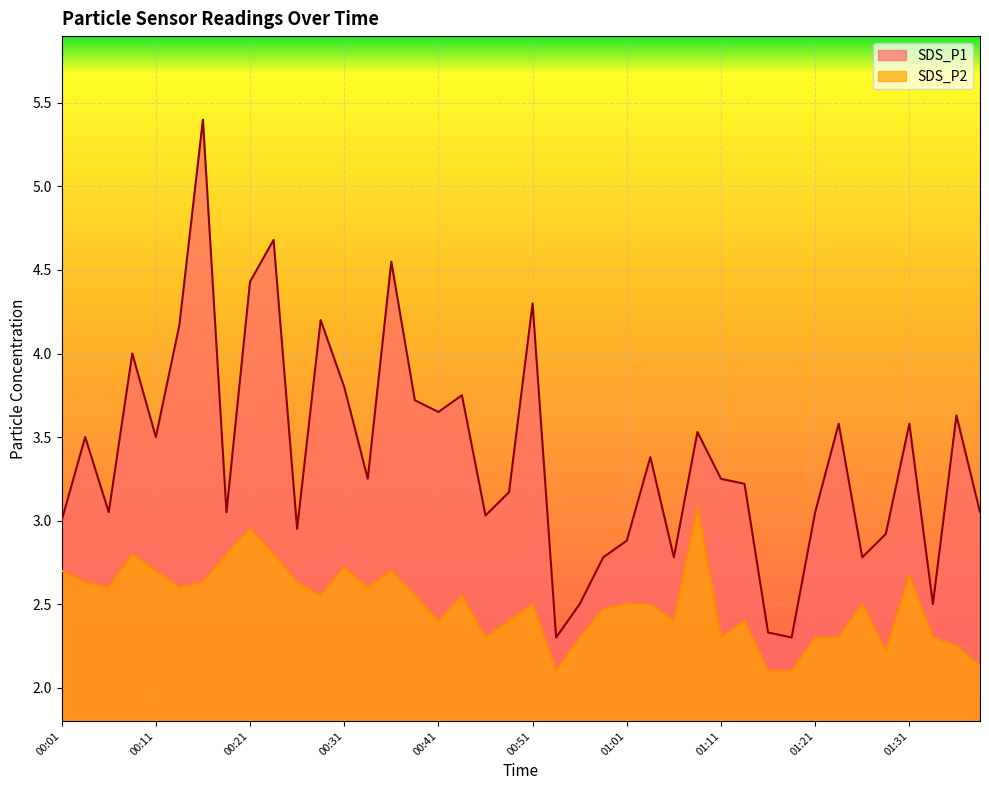

How many interior local valleys does the SDS_P2 series have?

10